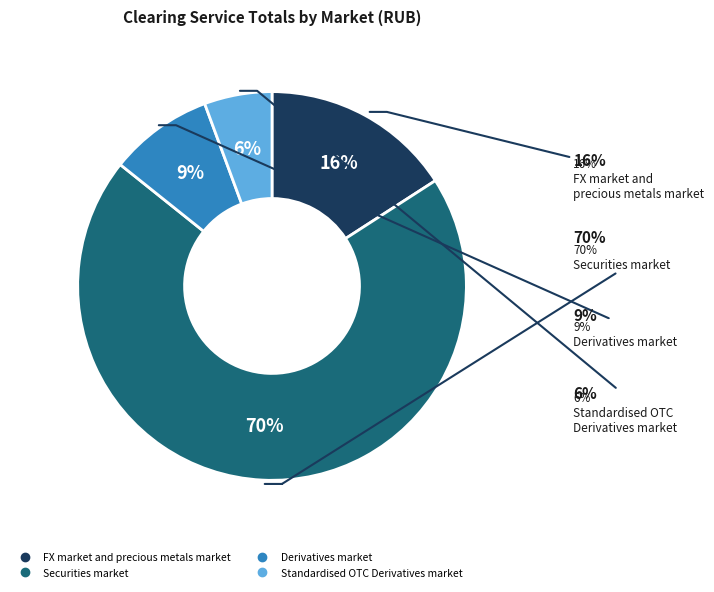

How many segments does this pie chart have?

4